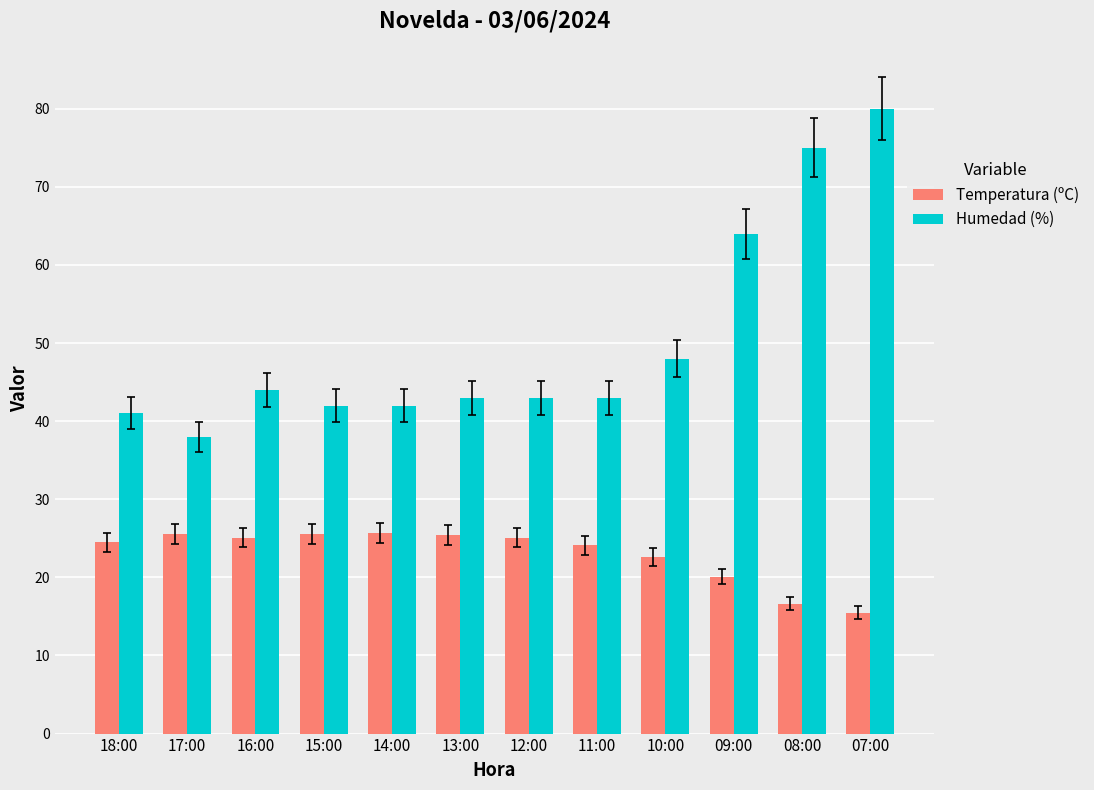

At which label is Humedad (%) closest to 59?

09:00